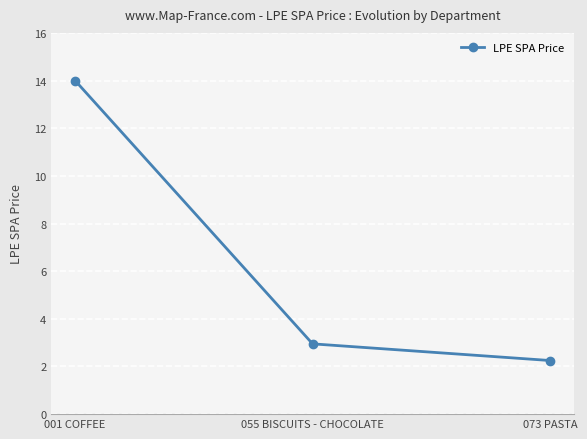

What is the ratio of the value at 073 PASTA to the value at 001 COFFEE?

0.2